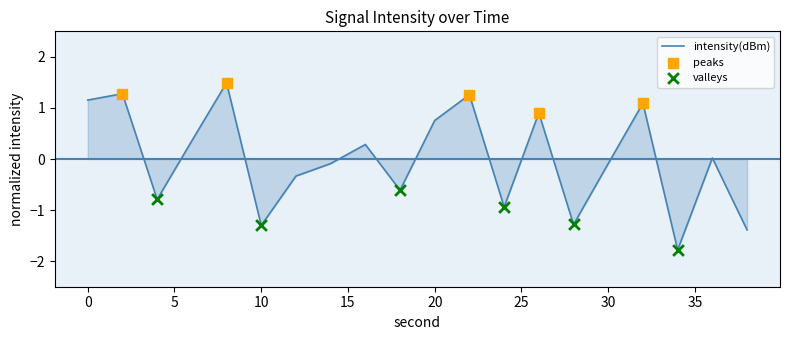

What is the smallest value displayed?

-1.8